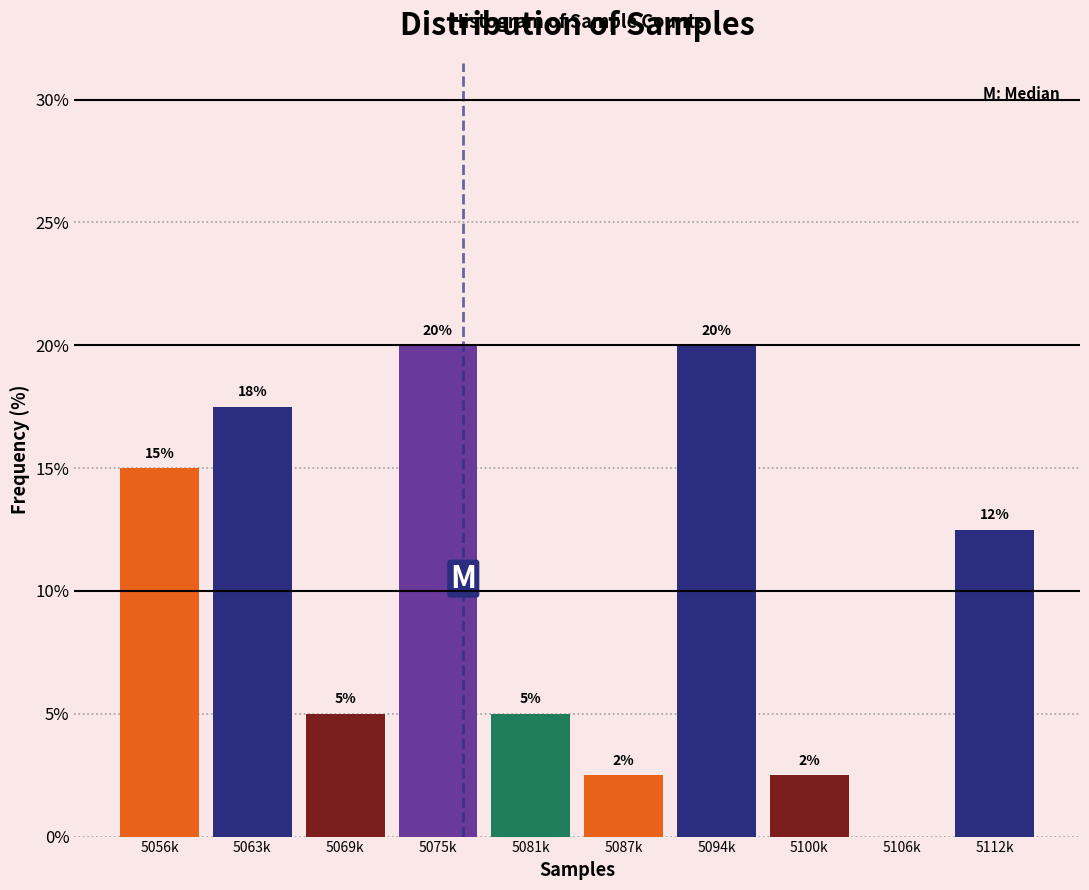

Which has a higher value, 5075k or 5063k?

5075k